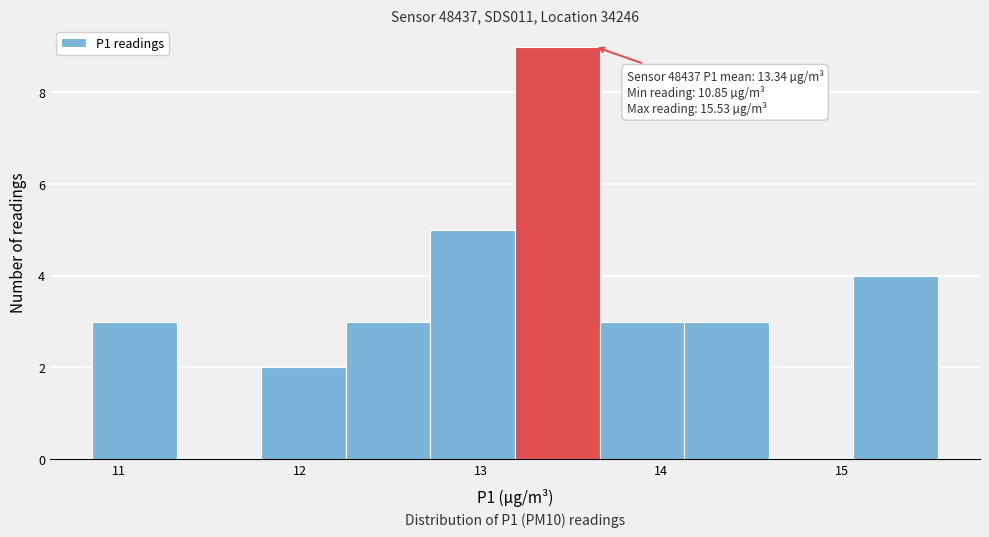

Over which range of the x-axis is the bar tallest?

13.2 to 13.7